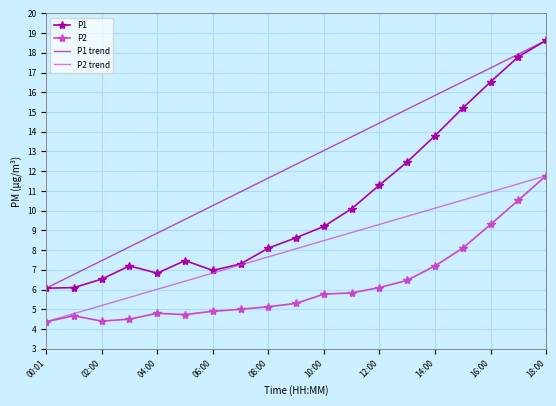

What is the label of the 9th point from the left?

08:00